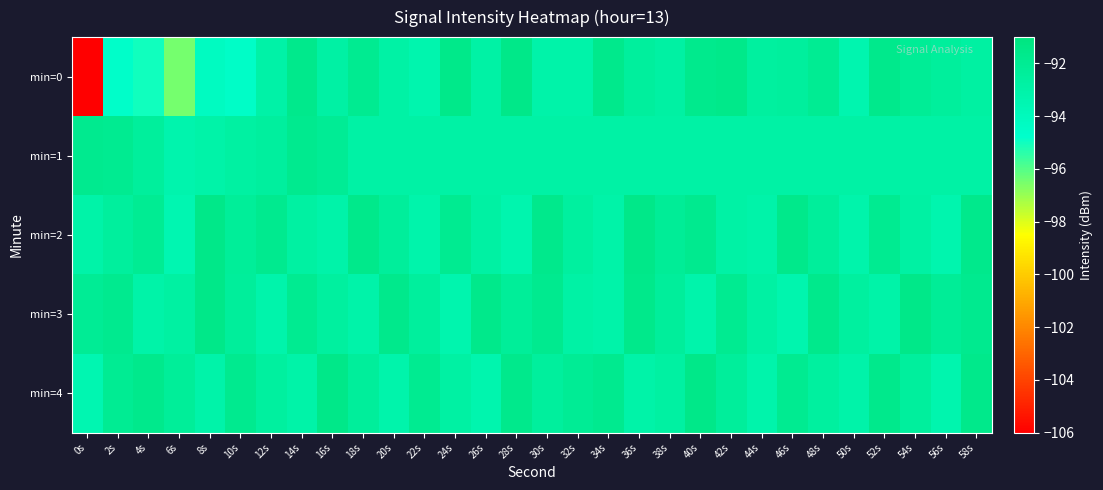

Reading right to left, extract all data points from this chart.

min=0: 58s=-92.7	56s=-92.4	54s=-92.2	52s=-91.7	50s=-93.3	48s=-92.0	46s=-92.5	44s=-92.6	42s=-91.6	40s=-91.7	38s=-92.8	36s=-92.5	34s=-91.7	32s=-93.1	30s=-93.1	28s=-91.5	26s=-92.9	24s=-91.6	22s=-93.3	20s=-92.9	18s=-91.9	16s=-92.8	14s=-91.7	12s=-93.0	10s=-94.5	8s=-94.2	6s=-96.5	4s=-95.0	2s=-94.7	0s=-106.0
min=1: 58s=-92.9	56s=-92.9	54s=-92.9	52s=-92.9	50s=-92.9	48s=-92.9	46s=-92.9	44s=-92.9	42s=-92.9	40s=-92.9	38s=-92.9	36s=-92.9	34s=-92.9	32s=-92.9	30s=-92.9	28s=-92.9	26s=-92.9	24s=-92.9	22s=-92.9	20s=-92.9	18s=-92.9	16s=-92.1	14s=-91.8	12s=-92.5	10s=-92.7	8s=-93.0	6s=-93.3	4s=-92.5	2s=-91.9	0s=-91.8
min=2: 58s=-91.7	56s=-93.3	54s=-92.8	52s=-91.9	50s=-93.2	48s=-92.4	46s=-91.6	44s=-93.1	42s=-92.9	40s=-91.8	38s=-92.2	36s=-91.5	34s=-93.0	32s=-92.6	30s=-91.7	28s=-93.3	26s=-92.8	24s=-91.9	22s=-93.2	20s=-92.4	18s=-91.6	16s=-93.1	14s=-92.7	12s=-91.8	10s=-92.3	8s=-91.5	6s=-93.5	4s=-92.0	2s=-92.5	0s=-93.0
min=3: 58s=-91.8	56s=-92.2	54s=-91.5	52s=-93.0	50s=-92.6	48s=-91.7	46s=-93.3	44s=-92.8	42s=-91.9	40s=-93.2	38s=-92.4	36s=-91.6	34s=-93.1	32s=-92.9	30s=-91.8	28s=-92.3	26s=-91.6	24s=-93.3	22s=-92.5	20s=-91.7	18s=-93.1	16s=-92.6	14s=-91.9	12s=-93.2	10s=-92.4	8s=-91.5	6s=-92.7	4s=-93.0	2s=-91.8	0s=-92.1
min=4: 58s=-91.6	56s=-93.3	54s=-92.5	52s=-91.7	50s=-93.1	48s=-92.6	46s=-91.9	44s=-93.2	42s=-92.4	40s=-91.5	38s=-92.7	36s=-93.0	34s=-91.8	32s=-92.1	30s=-92.5	28s=-91.7	26s=-93.3	24s=-92.8	22s=-91.9	20s=-93.2	18s=-92.4	16s=-91.5	14s=-93.0	12s=-92.6	10s=-91.8	8s=-93.1	6s=-92.3	4s=-91.7	2s=-92.0	0s=-93.5